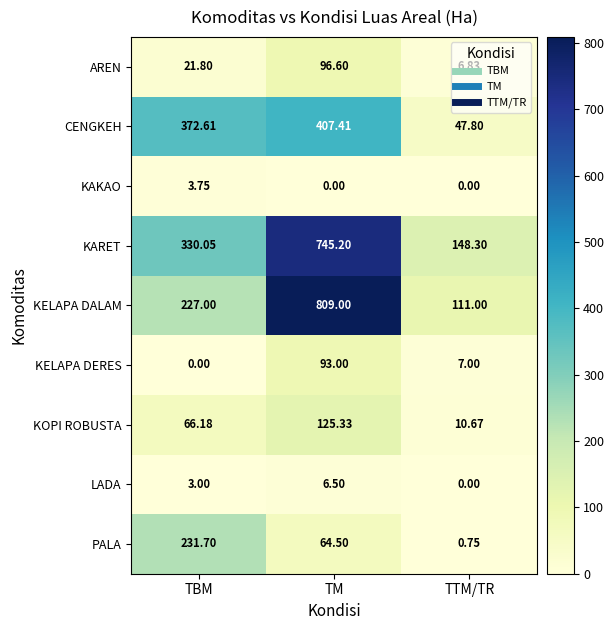

List the series in order of their peak value, lowest first.

KAKAO, LADA, KELAPA DERES, AREN, KOPI ROBUSTA, PALA, CENGKEH, KARET, KELAPA DALAM